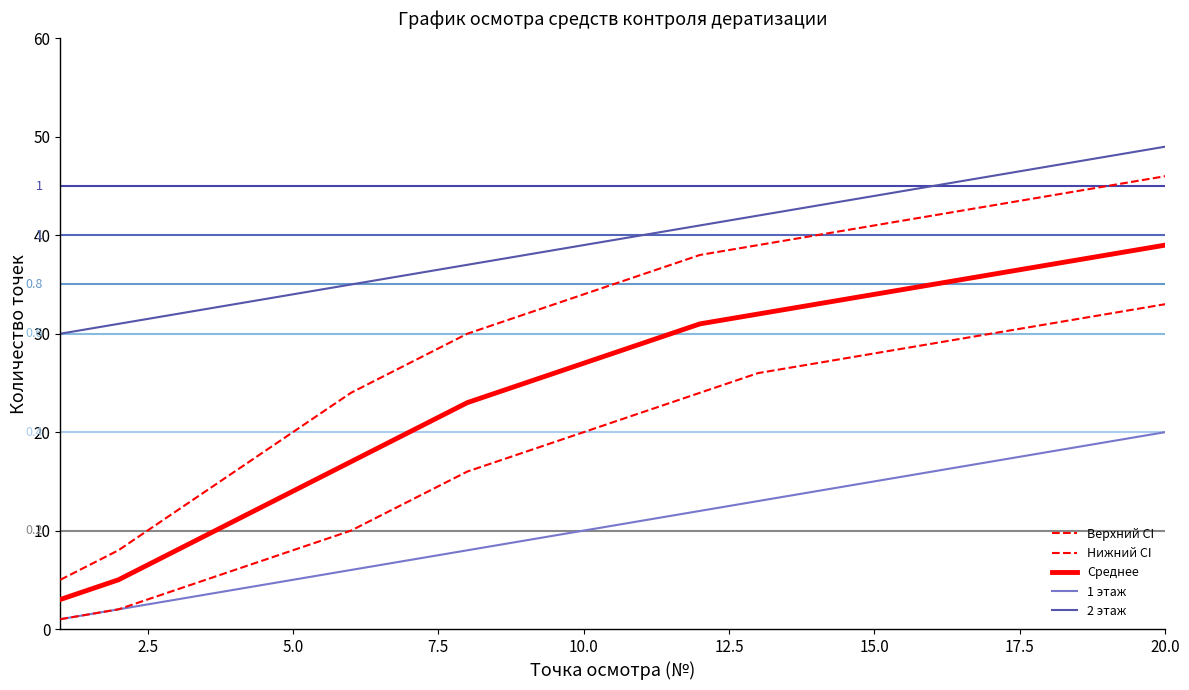

How many lines are shown in the chart?

5